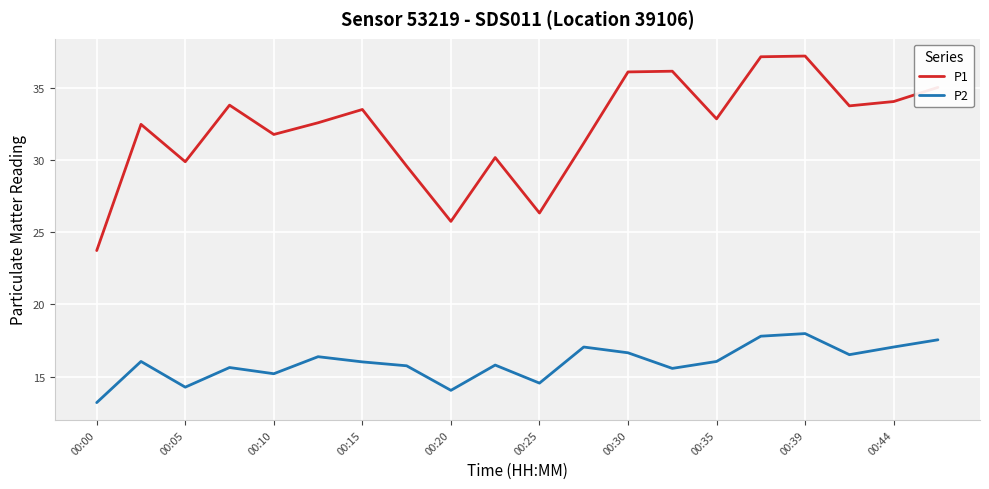

What is the maximum value shown in the chart?

37.2